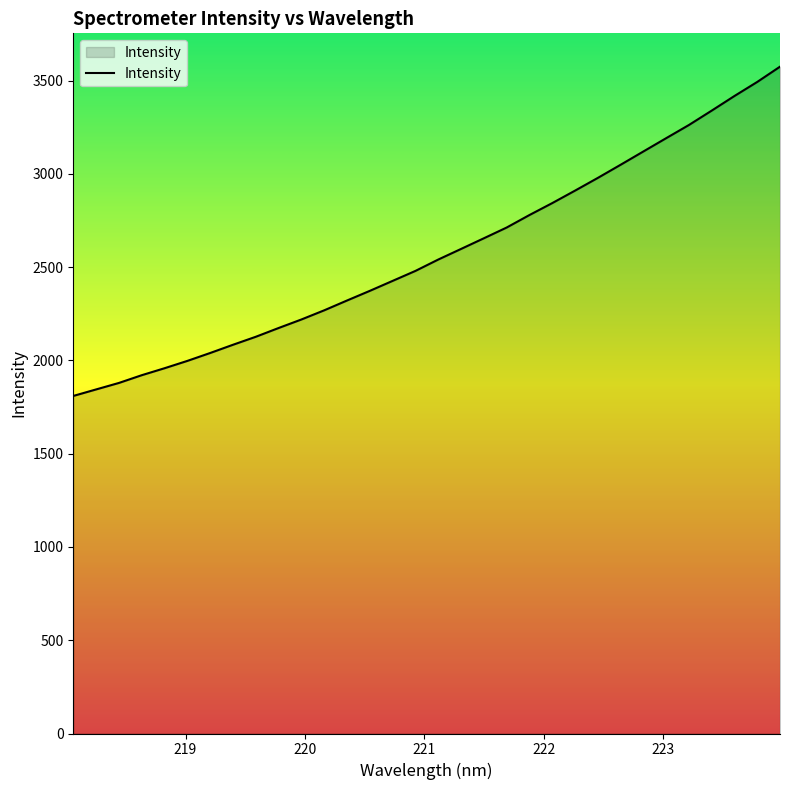

What is the minimum value shown in the chart?

1809.4